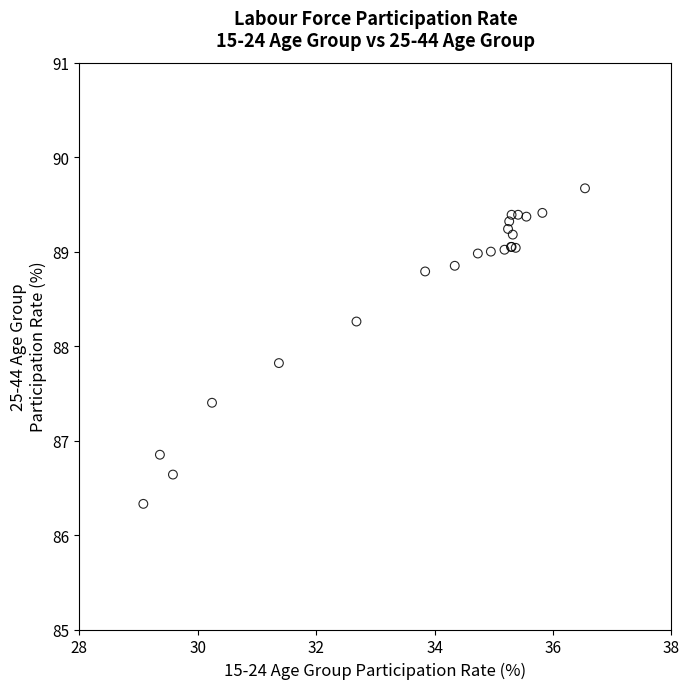

What Y value in the scatter plot is closest to 88?

87.8